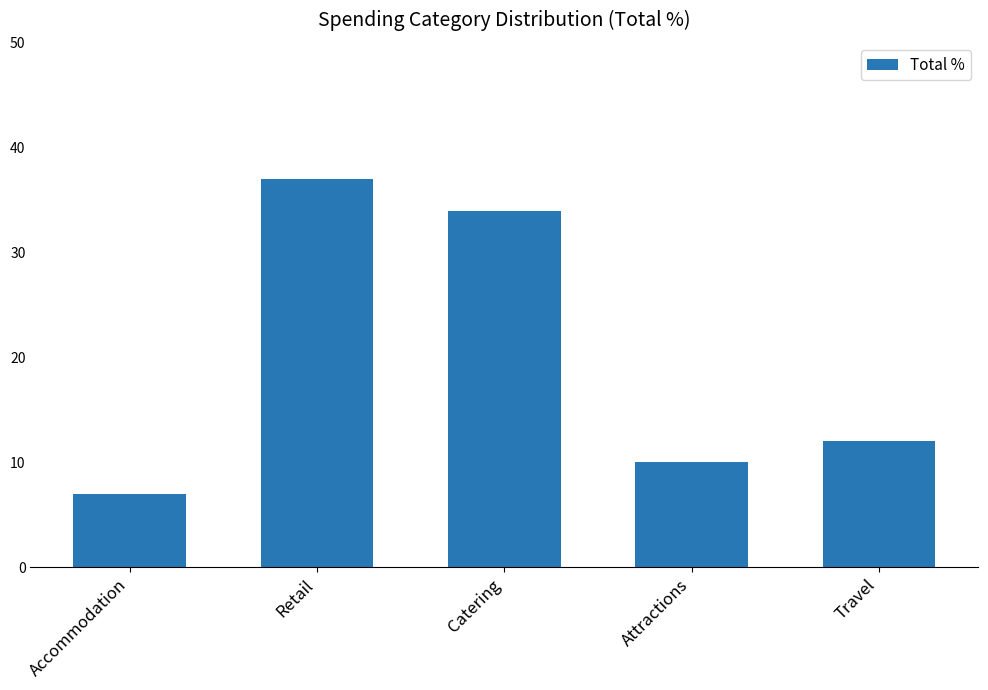

Reading left to right, list all the values displayed in this chart.

7	37	34	10	12